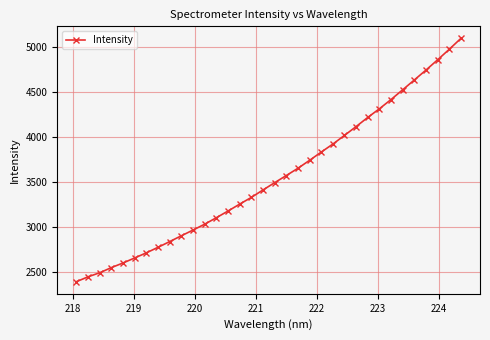

What is the smallest value displayed?

2389.7